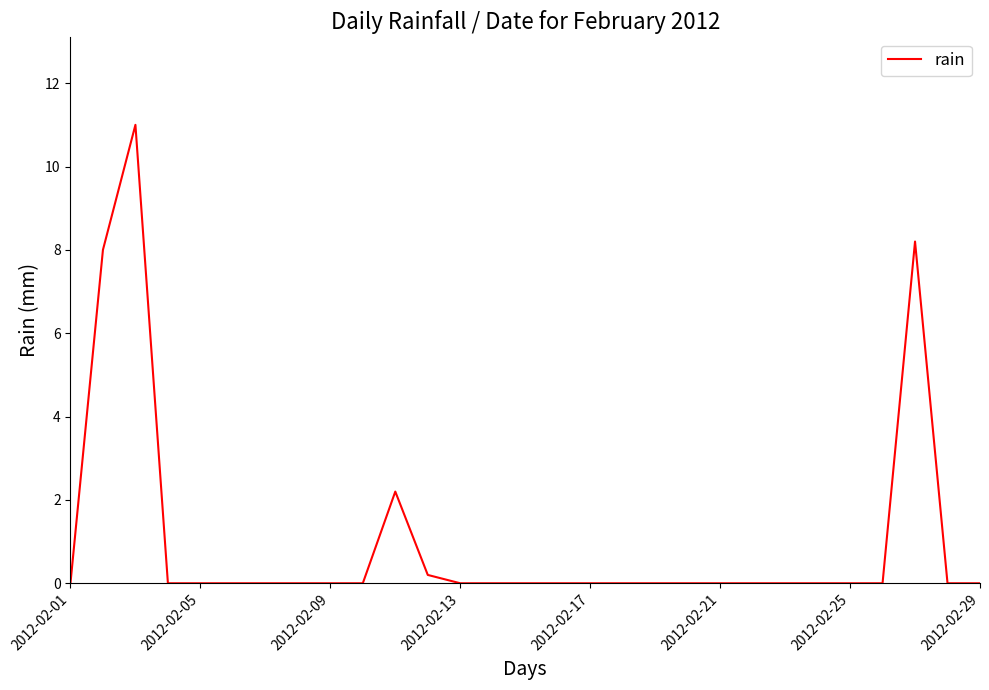

Is this an area chart (filled region under the line)?

No